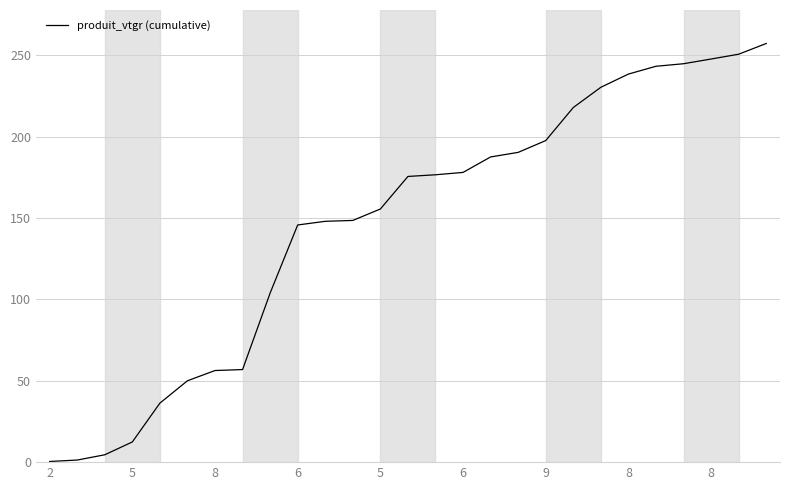

What is the maximum value shown in the chart?

257.3